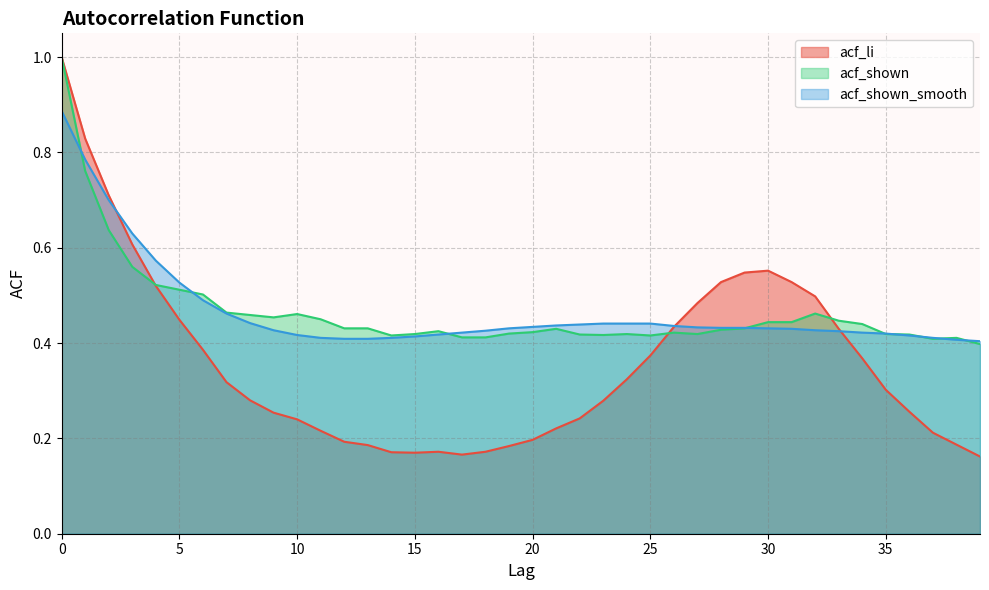

What is the difference between the acf_shown_smooth values at 27 and 3?

0.2